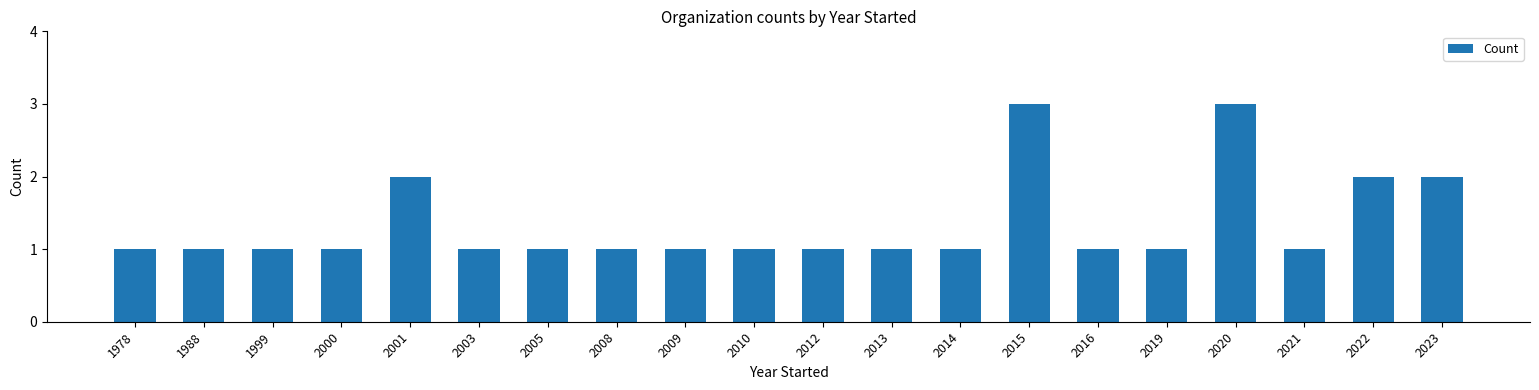

Reading left to right, extract all data points from this chart.

1978=1	1988=1	1999=1	2000=1	2001=2	2003=1	2005=1	2008=1	2009=1	2010=1	2012=1	2013=1	2014=1	2015=3	2016=1	2019=1	2020=3	2021=1	2022=2	2023=2